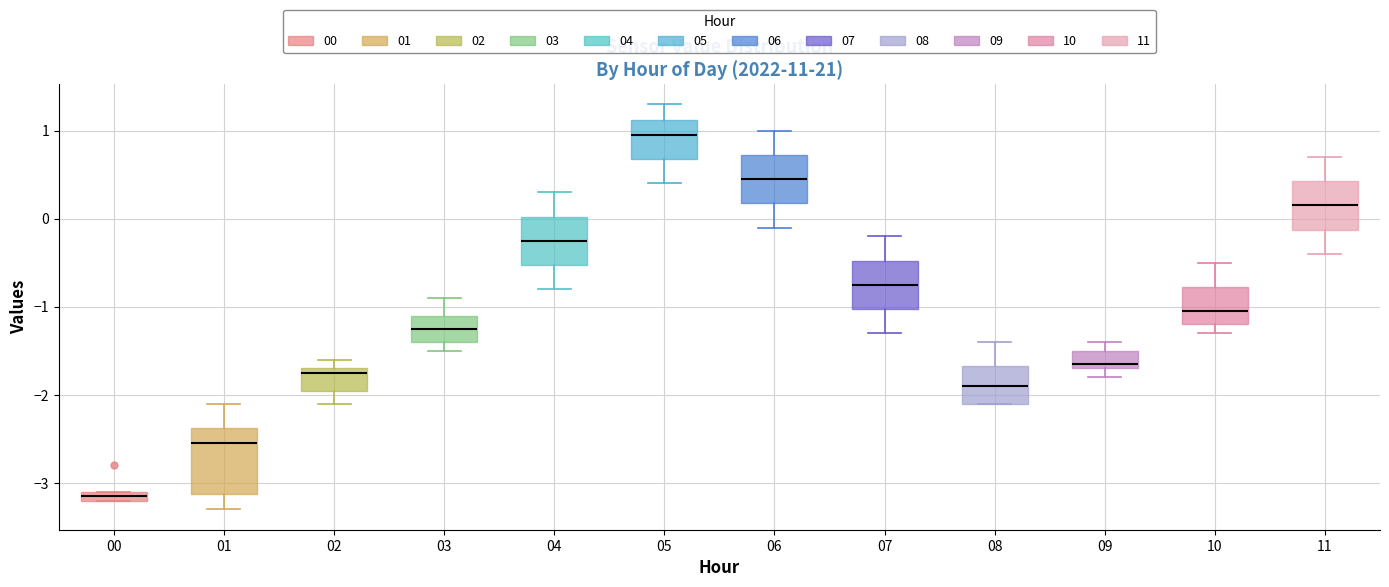

Comparing the boxes themselves (not the whiskers), which one is the tallest?

01